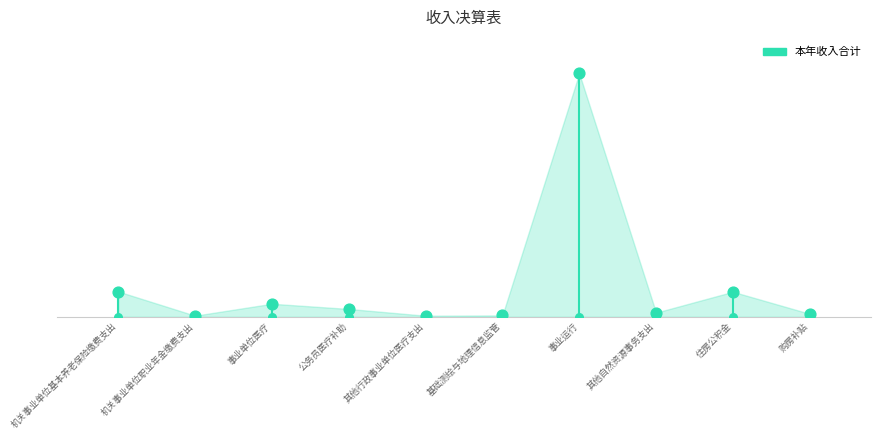

Which has a higher value, 事业运行 or 机关事业单位职业年金缴费支出?

事业运行